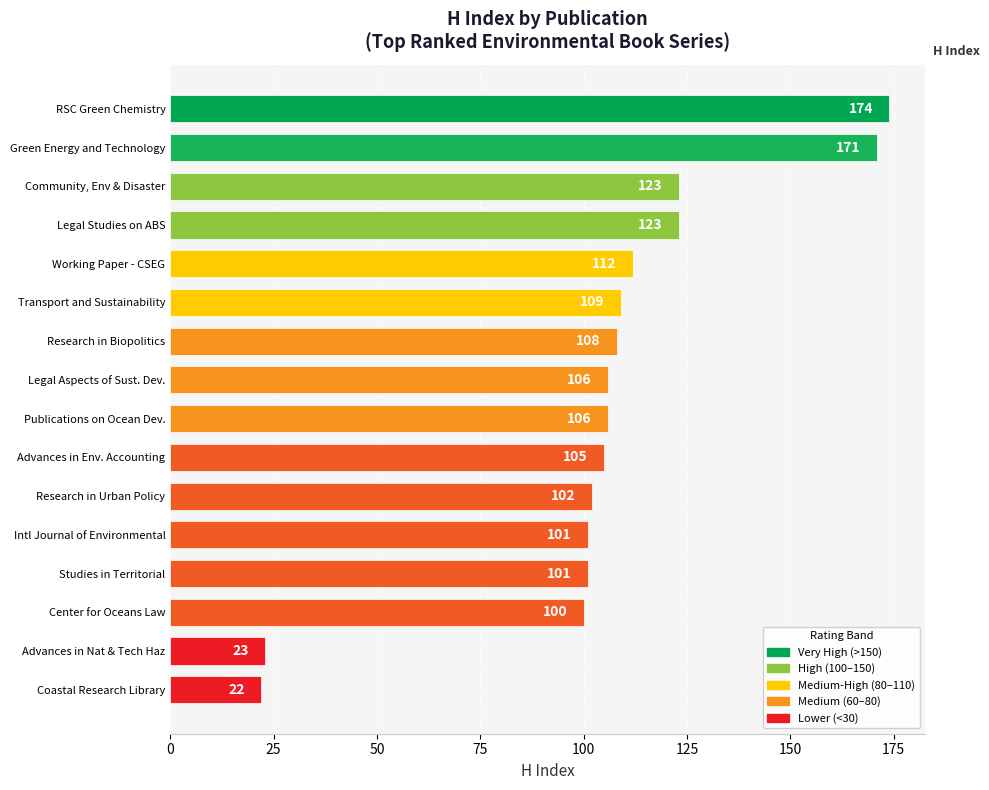

True or false: the data shows 153 at Advances in Env. Accounting.

False